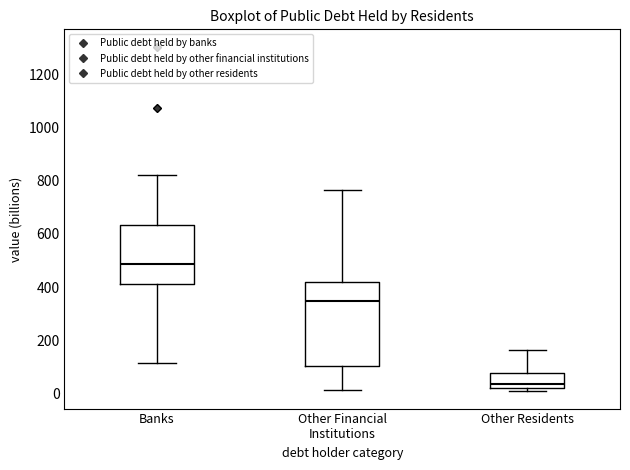

Where is the upper edge of the box for Other Residents on the y-axis? The values are not printed on the chart, so give them approximately, as read against the axis.

80